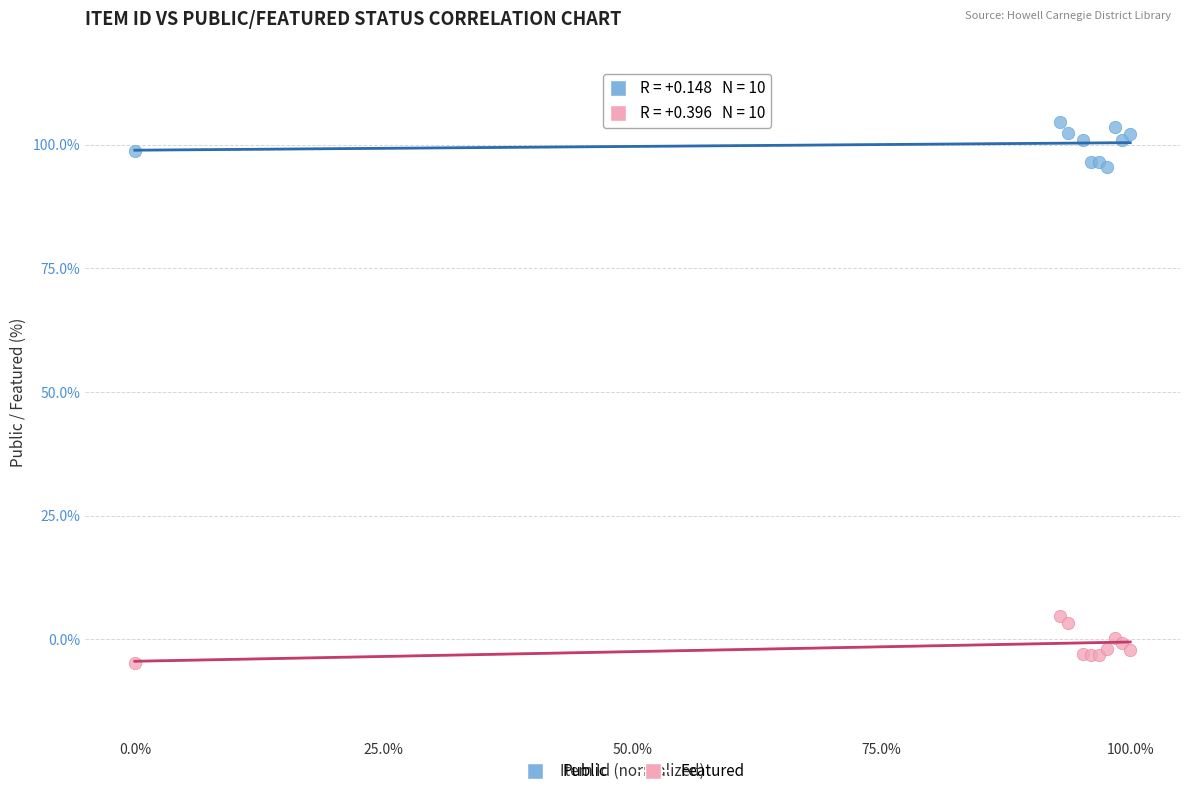

Which series reaches the minimum Y coordinate?

Featured